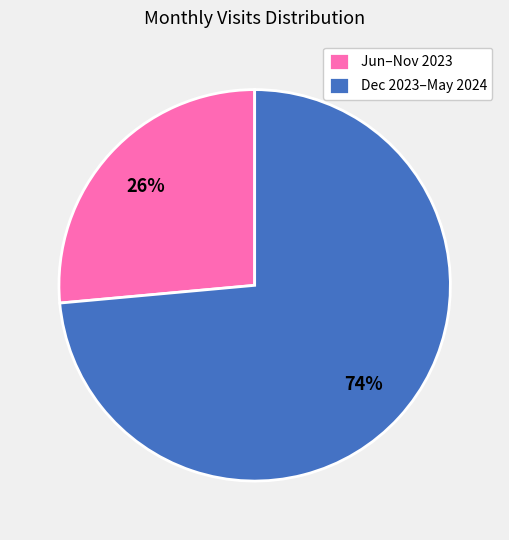

Between Jun–Nov 2023 and Dec 2023–May 2024, which is larger?

Dec 2023–May 2024